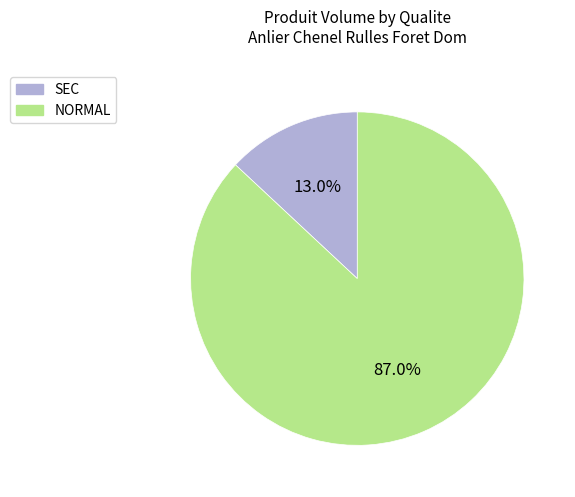

Is there a majority slice in this chart?

Yes